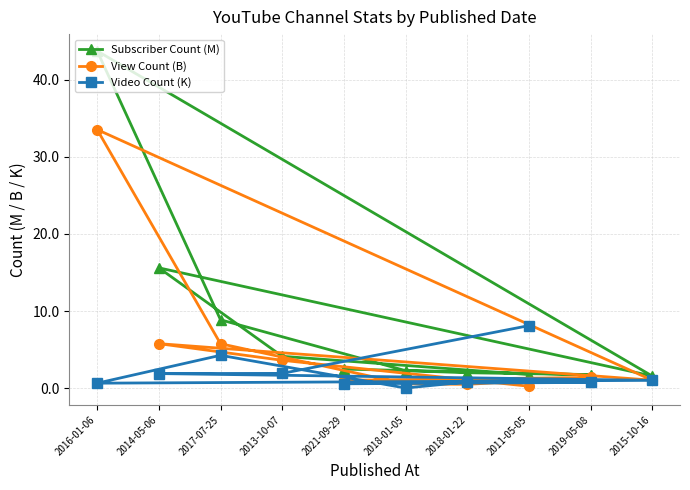

What is the difference between the maximum and minimum values in the Video Count (K) series?

8.1